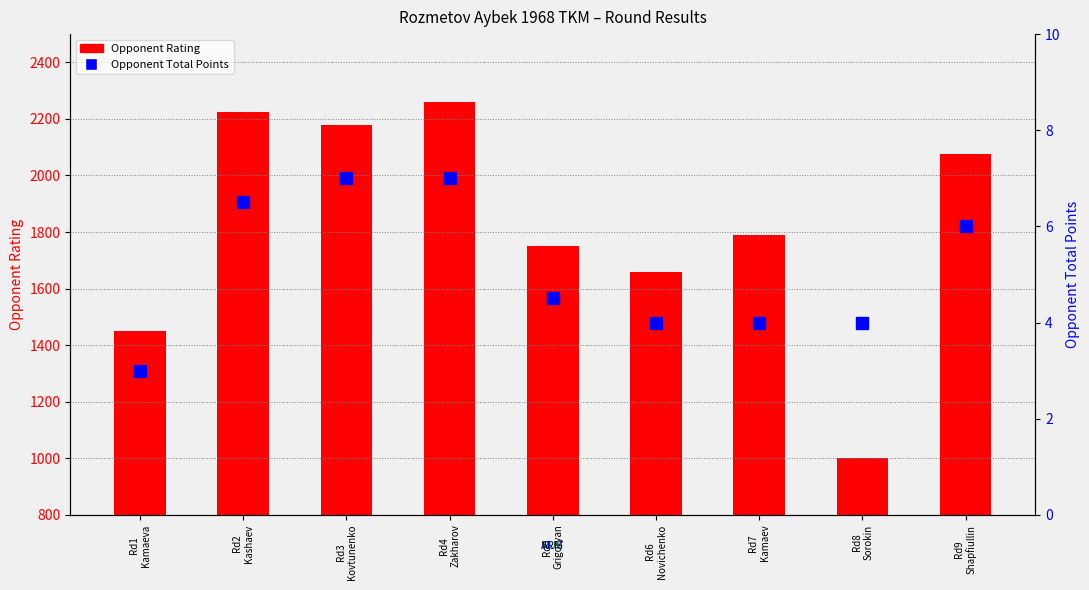

Which series has the largest total across all categories?

Opponent Rating